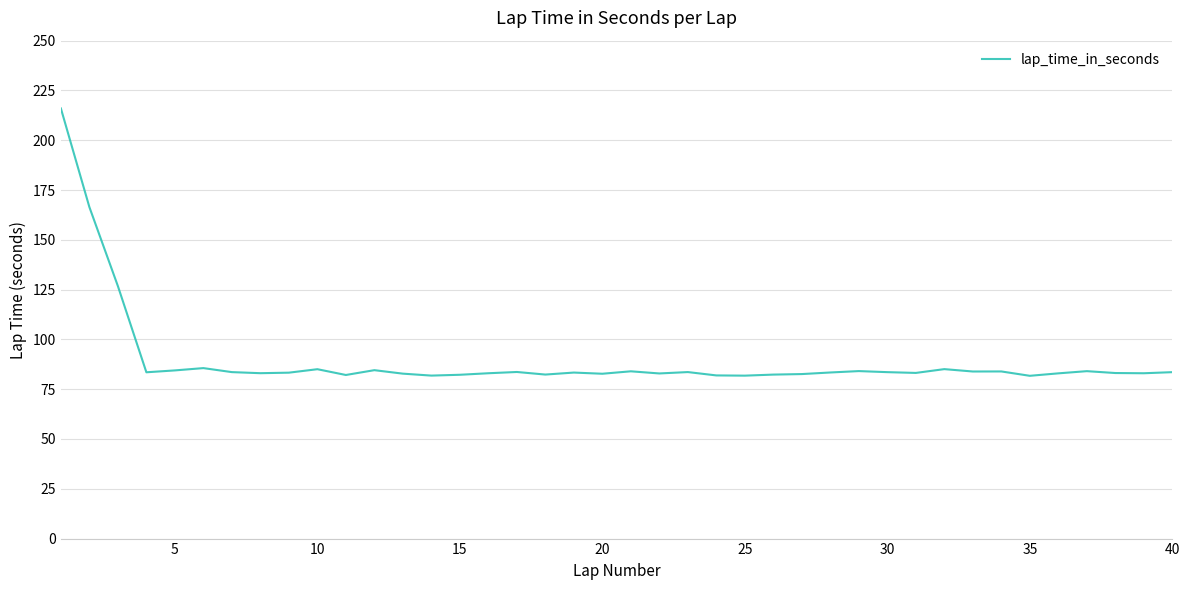

What is the difference between the maximum and minimum values?

134.2